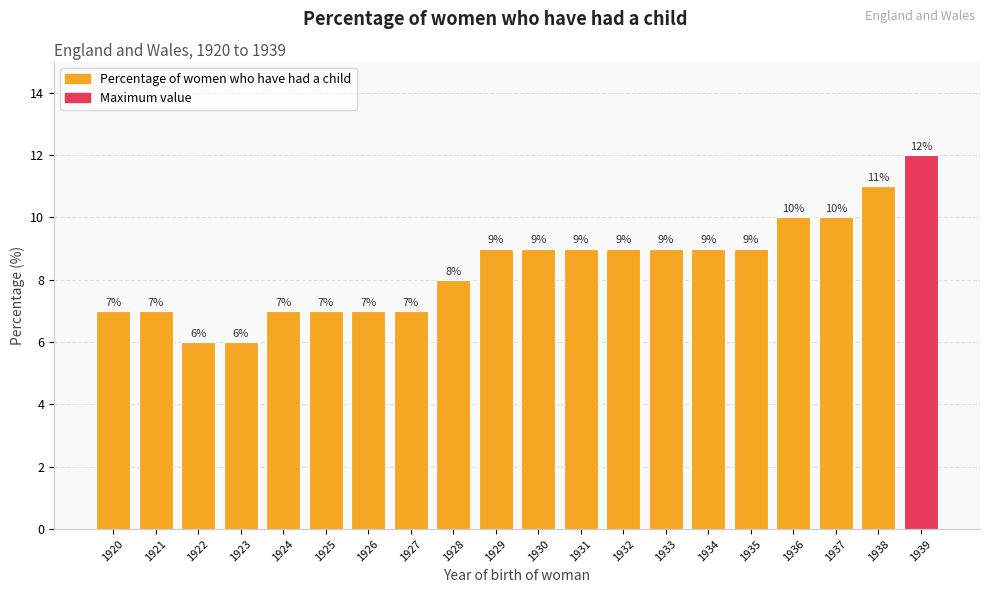

What is the approximate value at 1934?

9